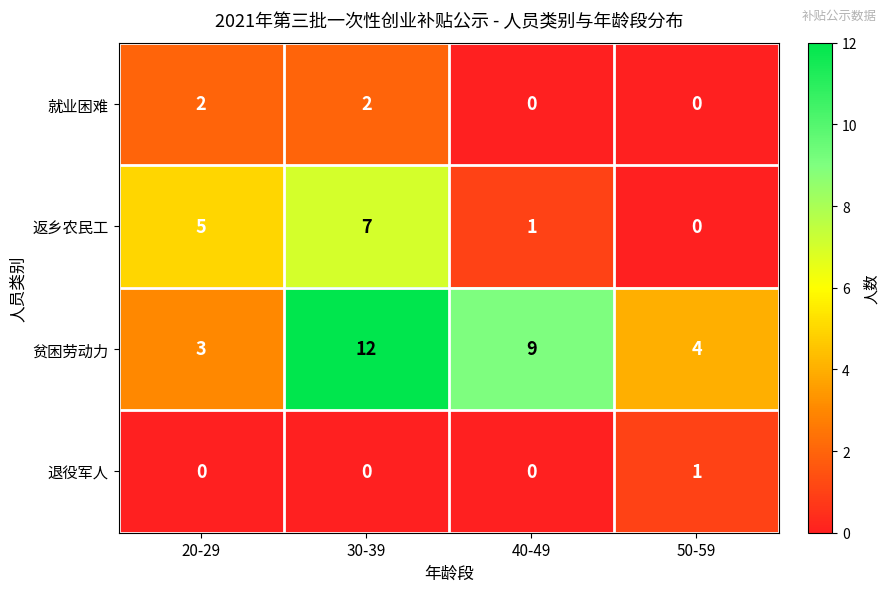

The value of 退役军人 at 30-39 is 0. True or false?

True